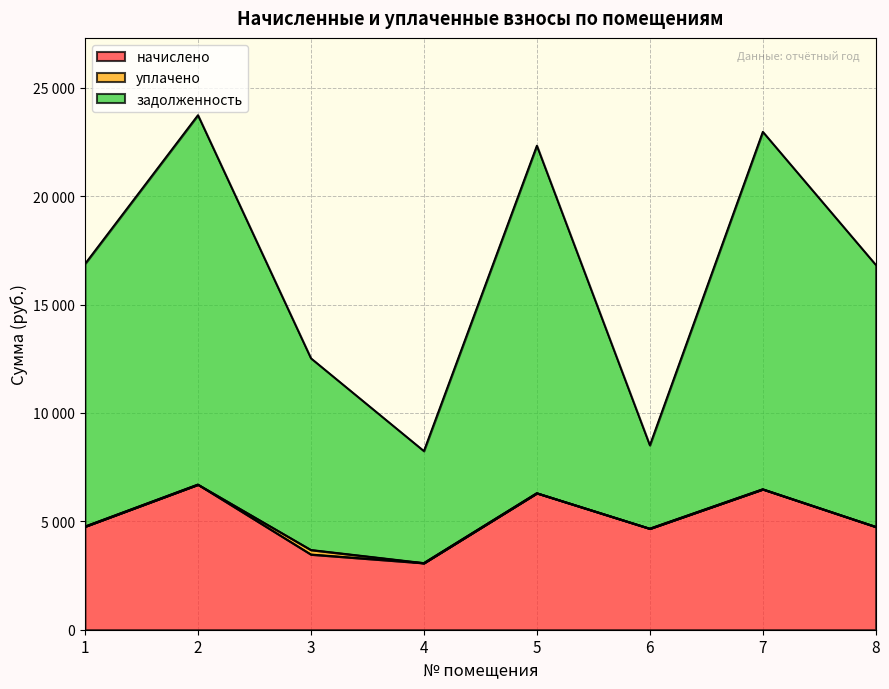

How many categories are shown in the chart?

8